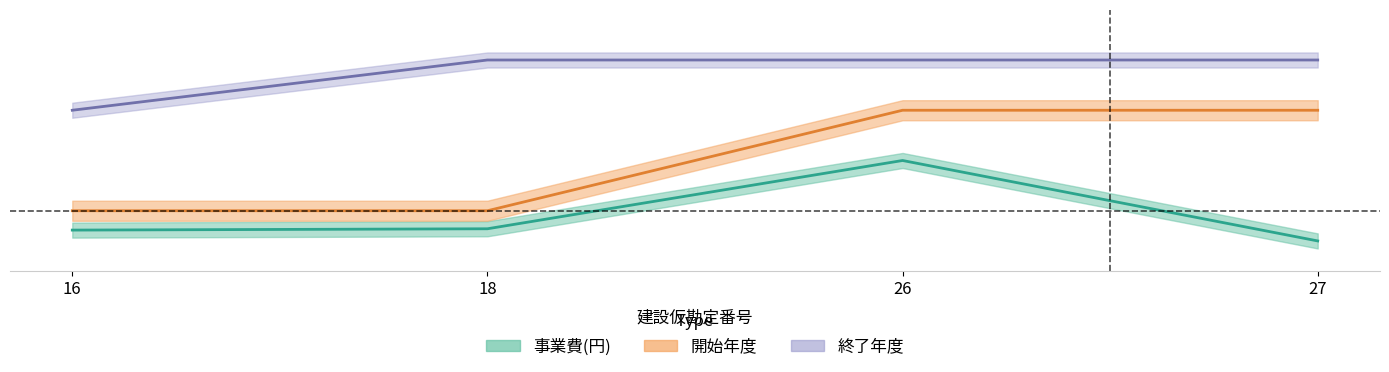

What is the value of the 事業費(円) point at the 3rd from the left?

2.0